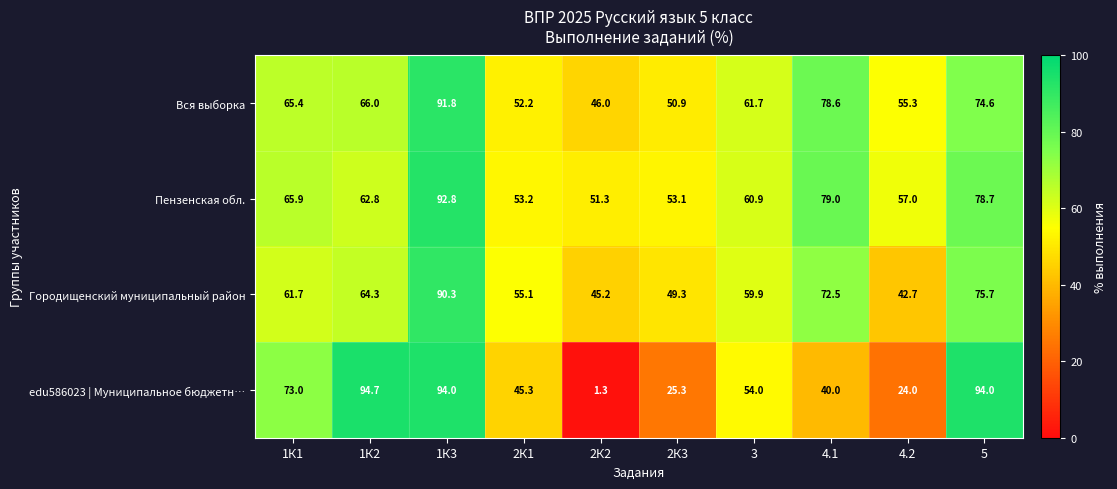

How many values in the Городищенский муниципальный район series are below 61?

5